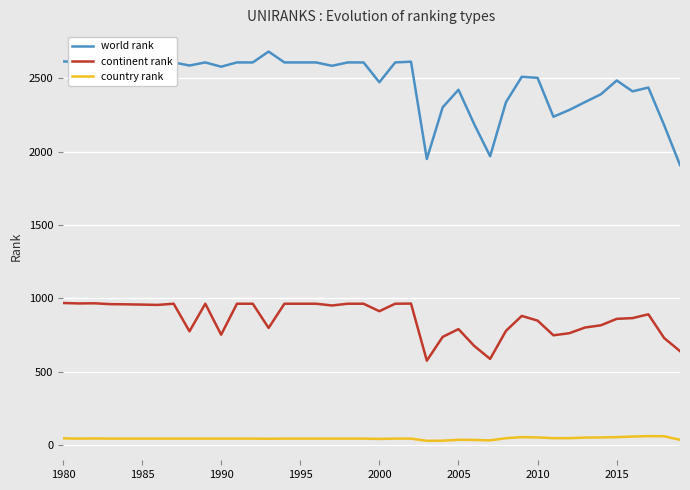

True or false: continent rank and country rank intersect in this chart.

False